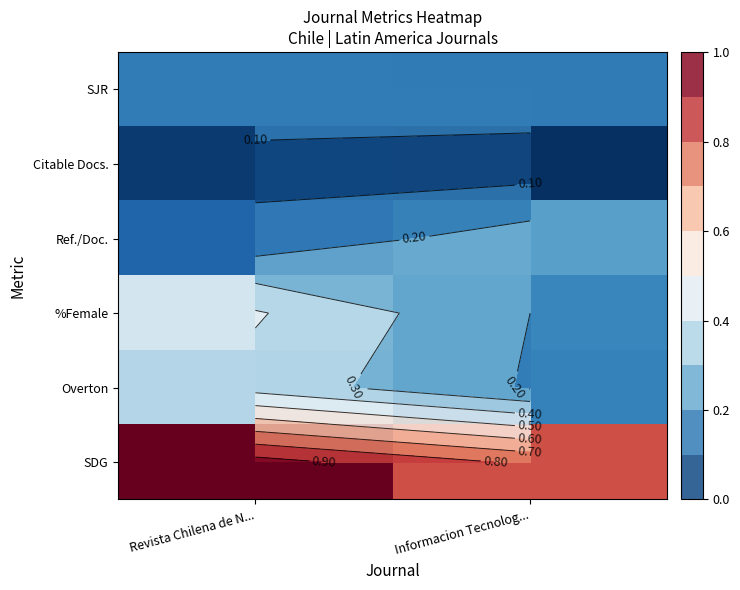

What is the sum of all Citable Docs. values?

0.1